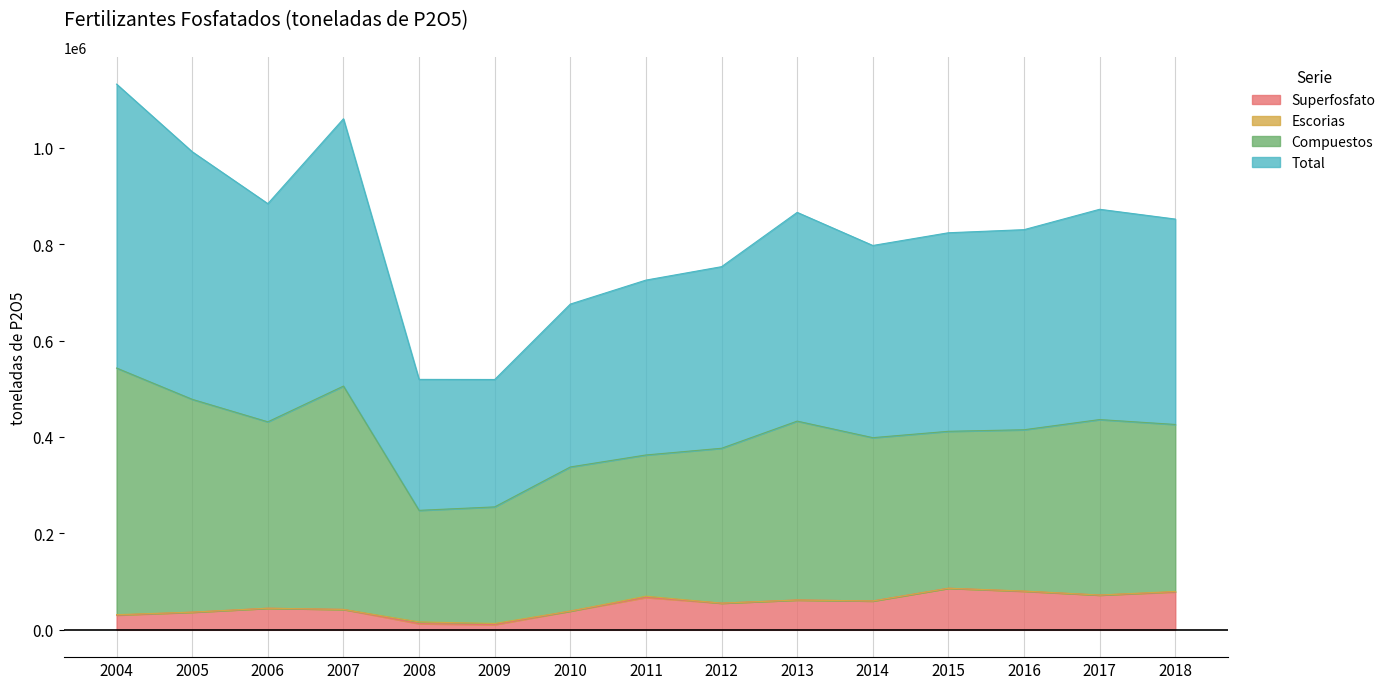

How many lines are shown in the chart?

4